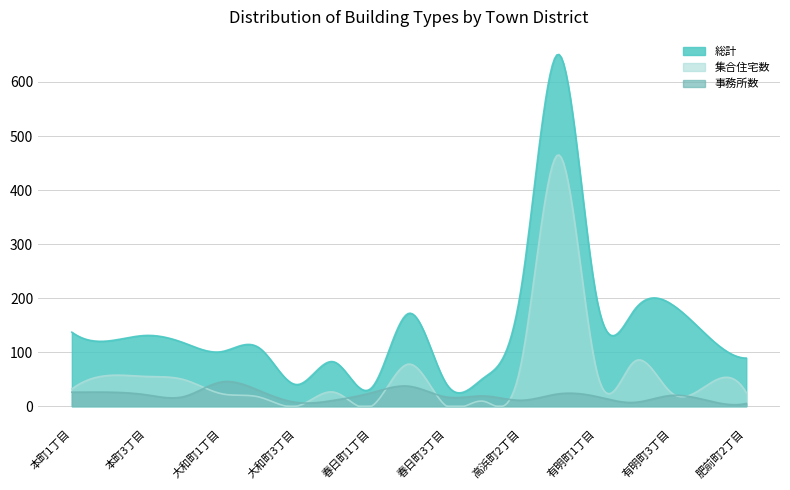

True or false: 総計 and 集合住宅数 intersect in this chart.

False